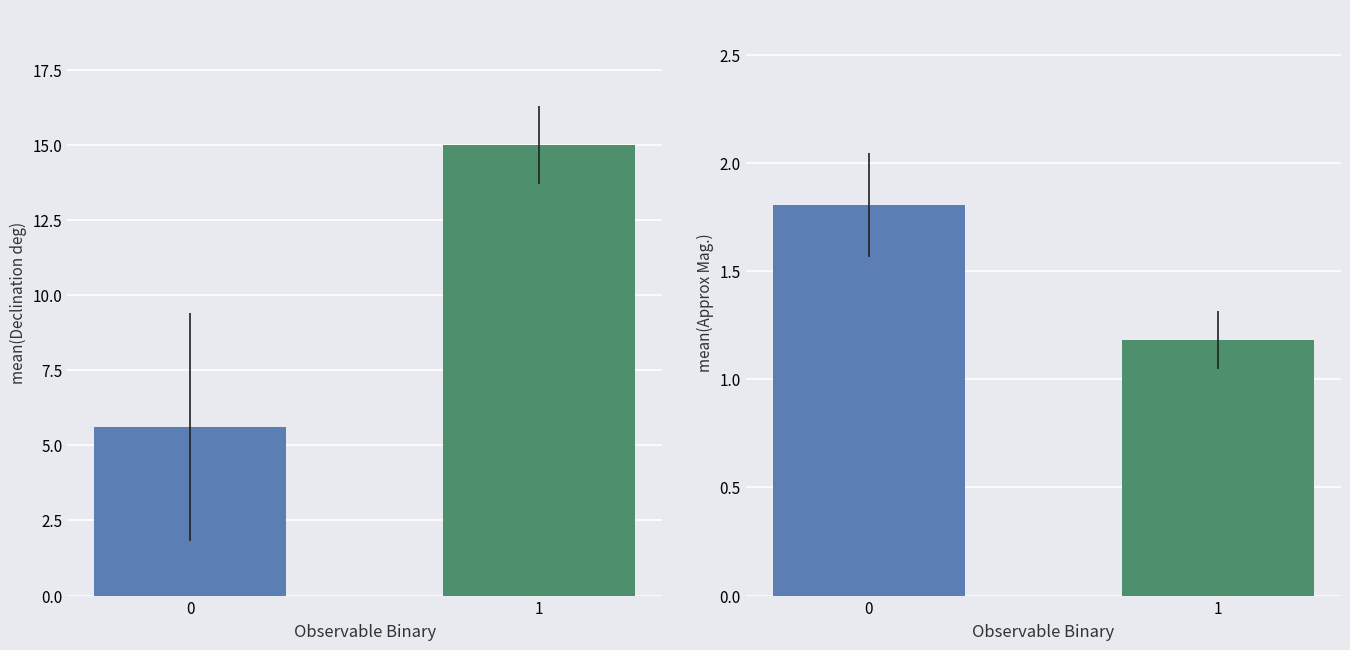

Which has a higher value, 1 or 0?

1